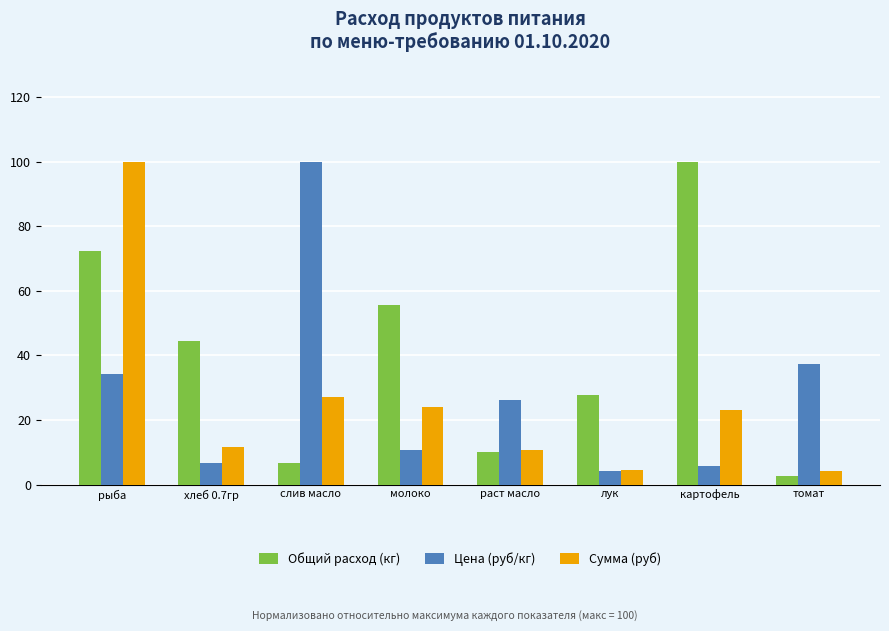

What is the average value of the Общий расход (кг) series?

39.9